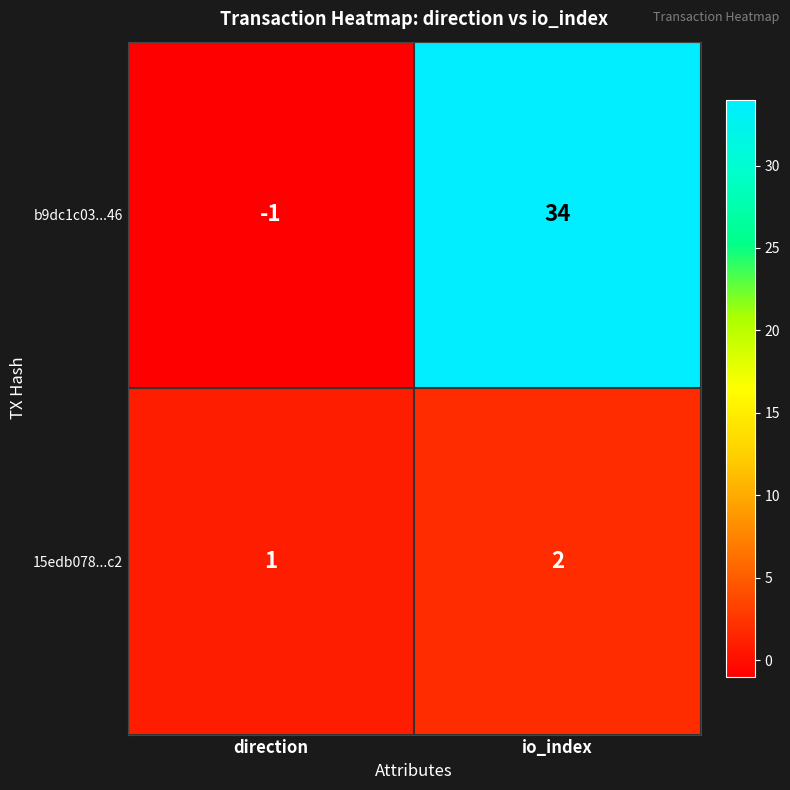

What is the maximum value shown in the chart?

34